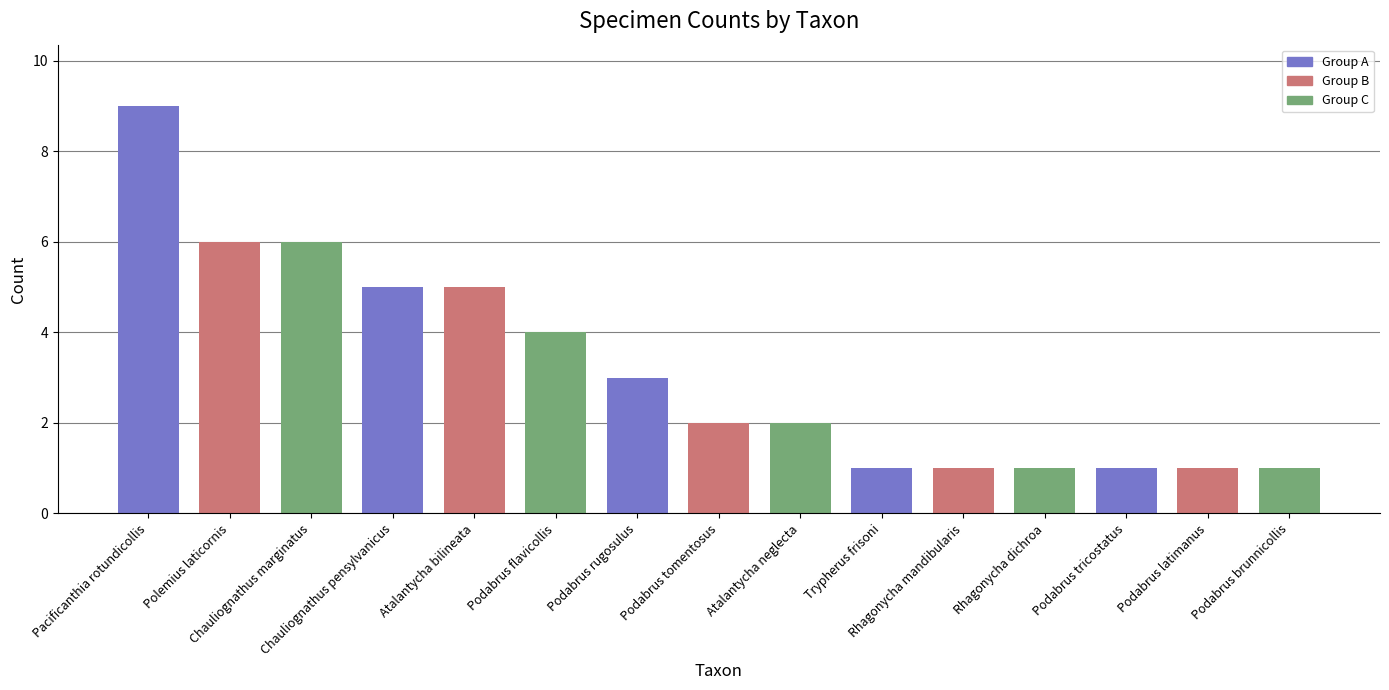

What is the average value?

3